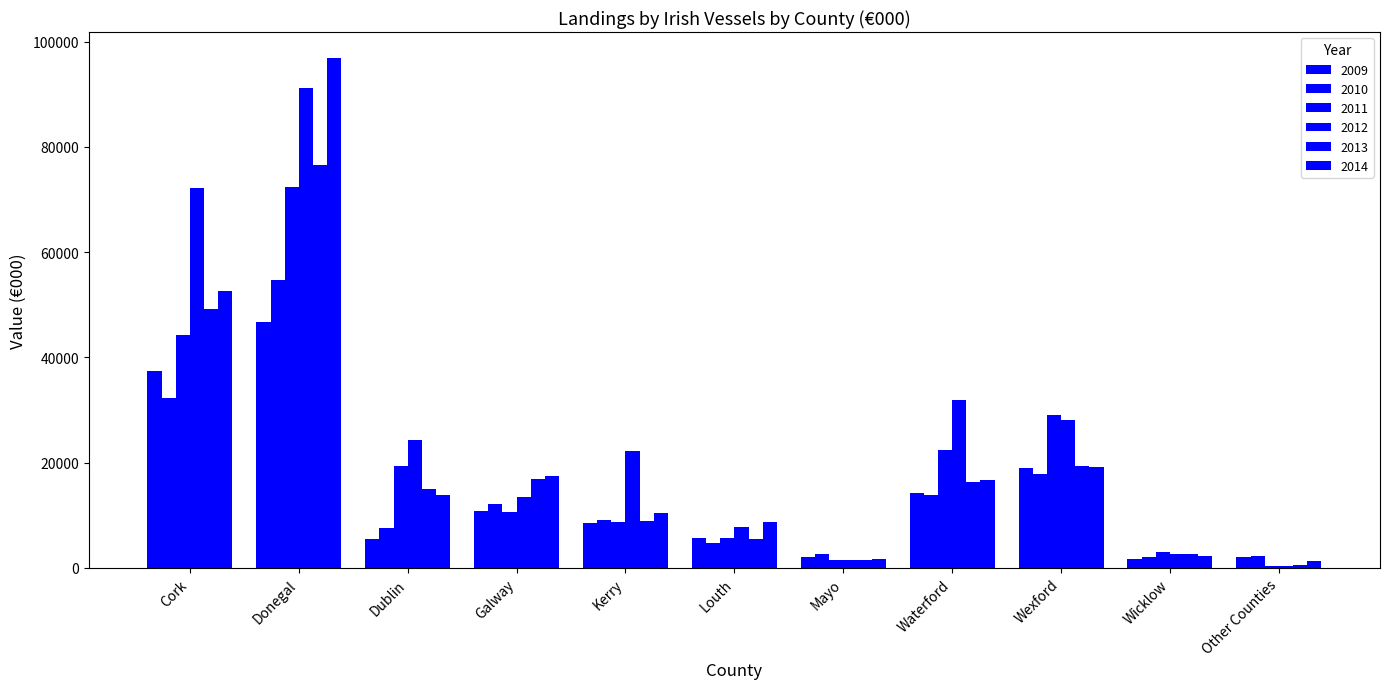

What is the difference between the maximum and minimum values in the 2013 series?

76021